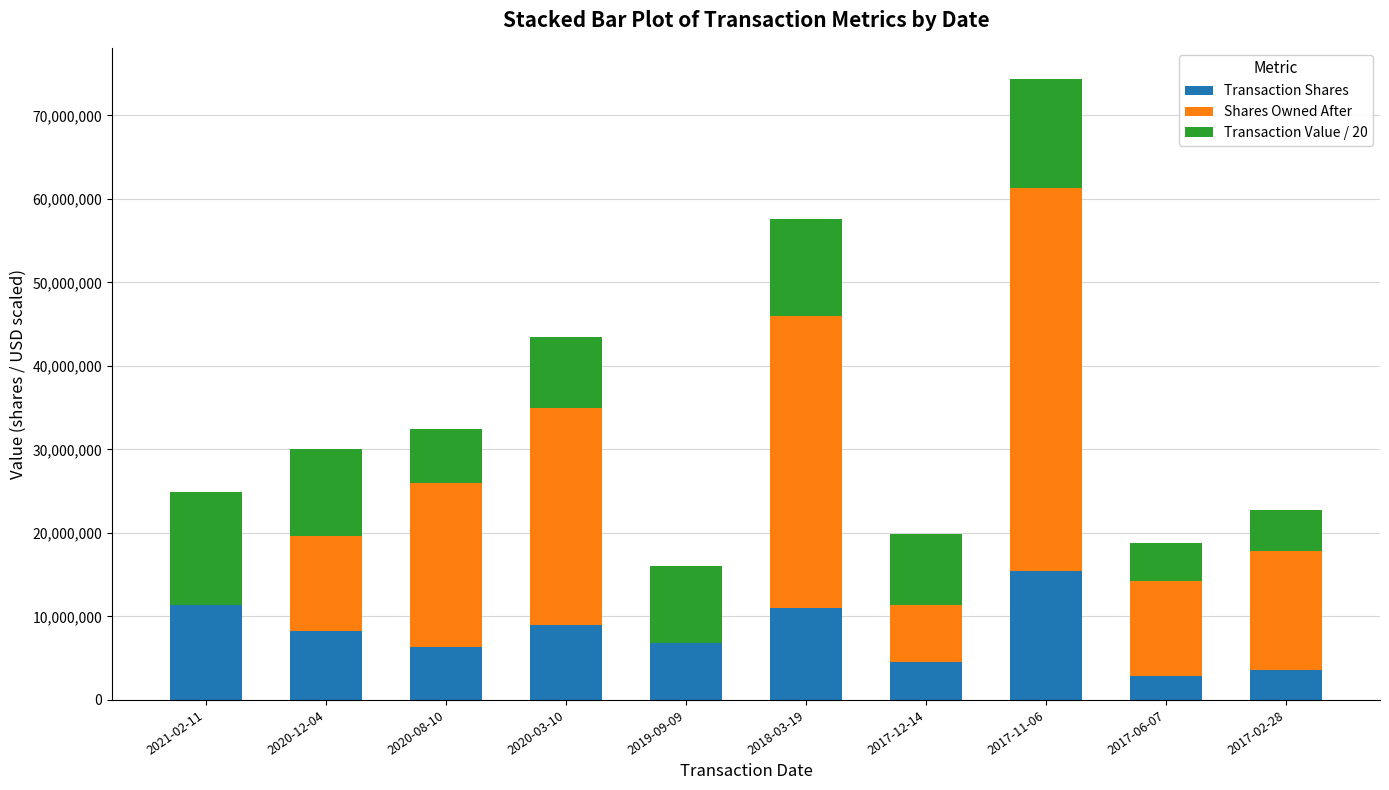

At which category is the sum across all series the highest?

2017-11-06